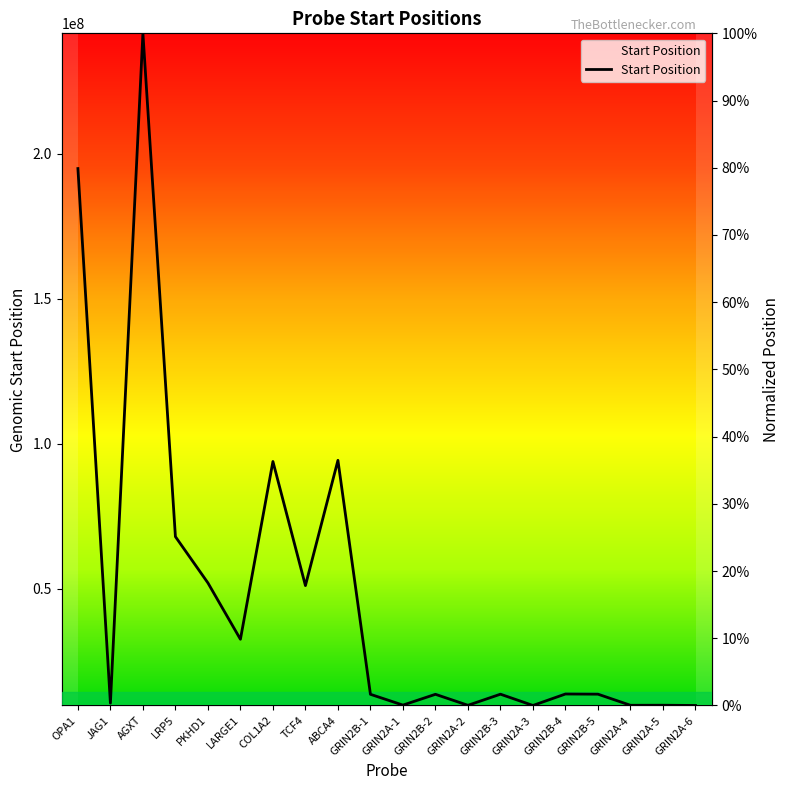

What is the value of the 10th point from the left?

1.7